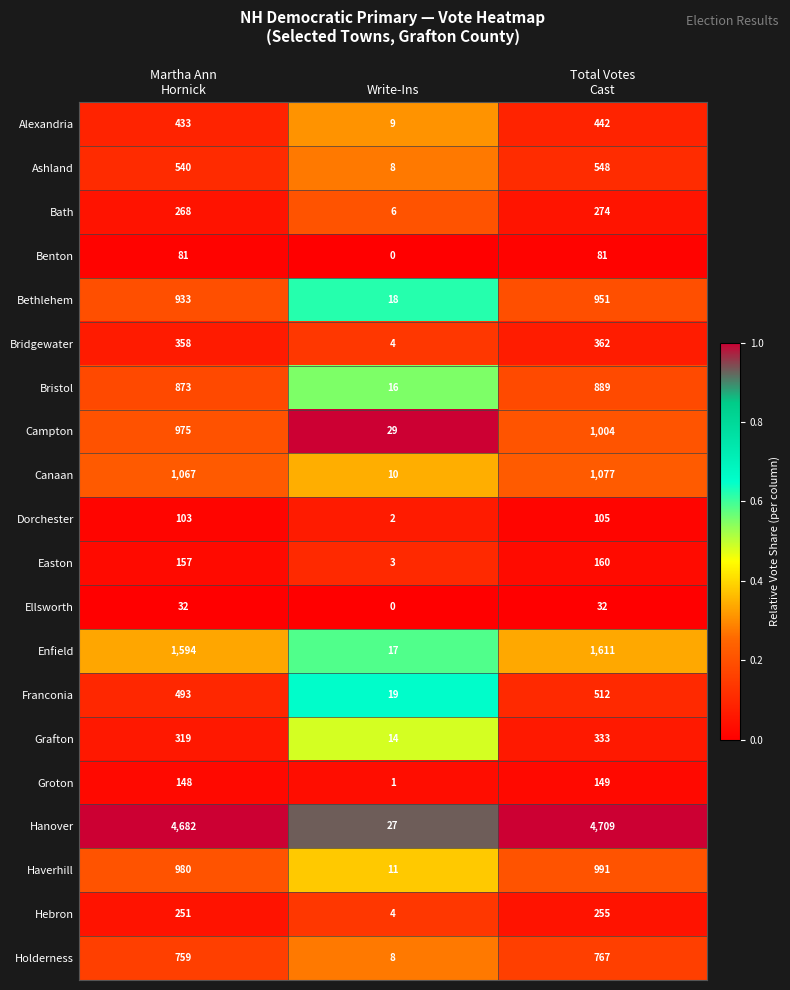

At which category is the sum across all series the highest?

Total Votes
Cast